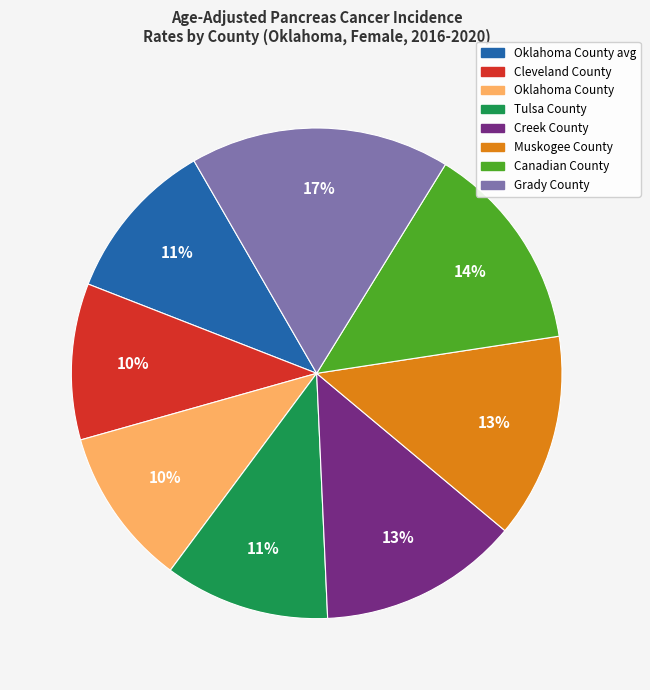

To the nearest percent, what is the difference between the largest and smallest slice percentages?

7%